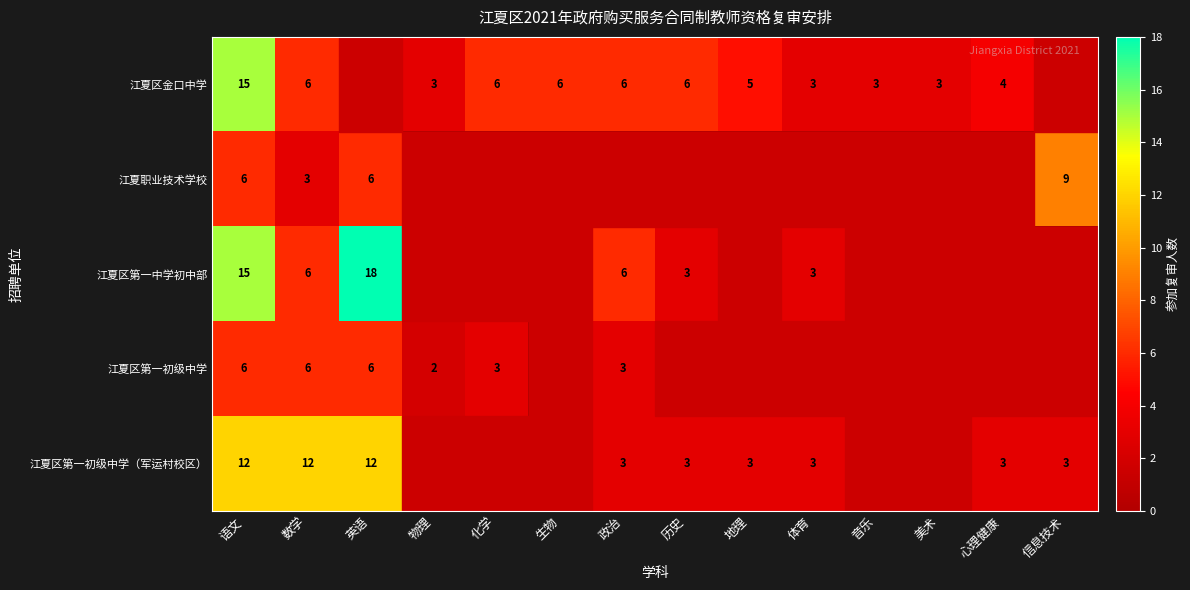

Is it true that 江夏区第一初级中学 equals 6 at 语文?

True